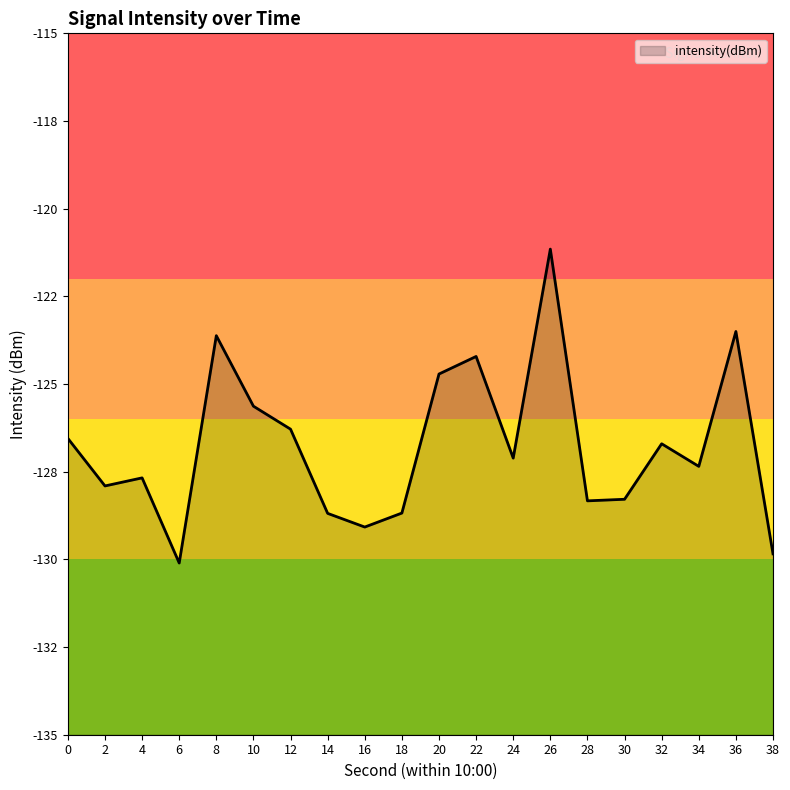

What is the value of the 14th point from the left?

-121.2